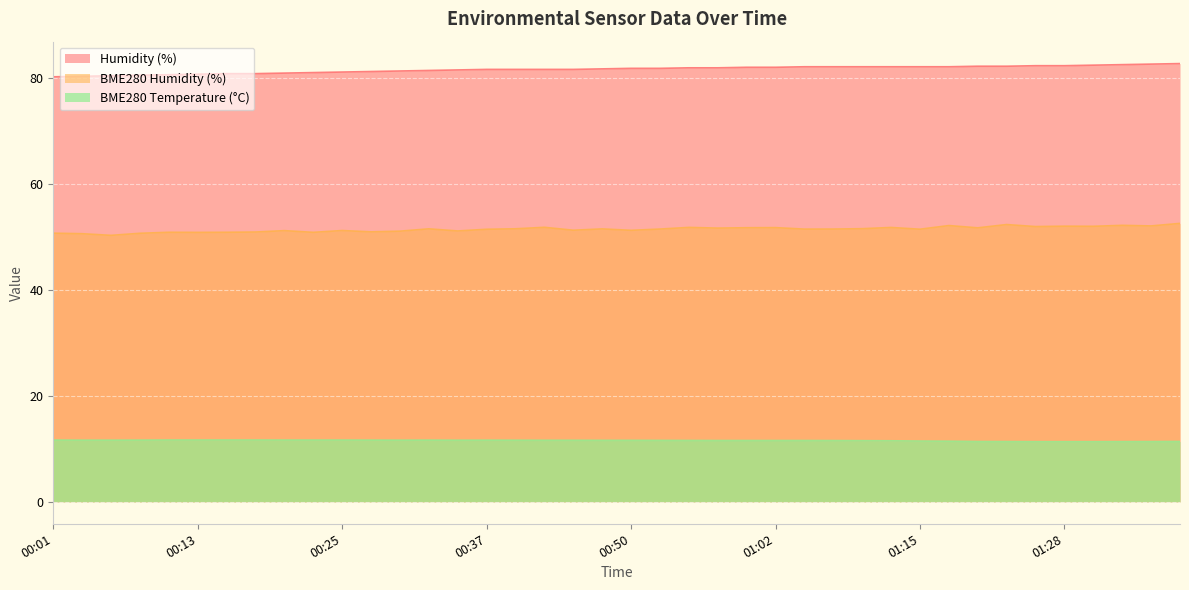

Between 00:30 and 00:10, which is larger?

00:10